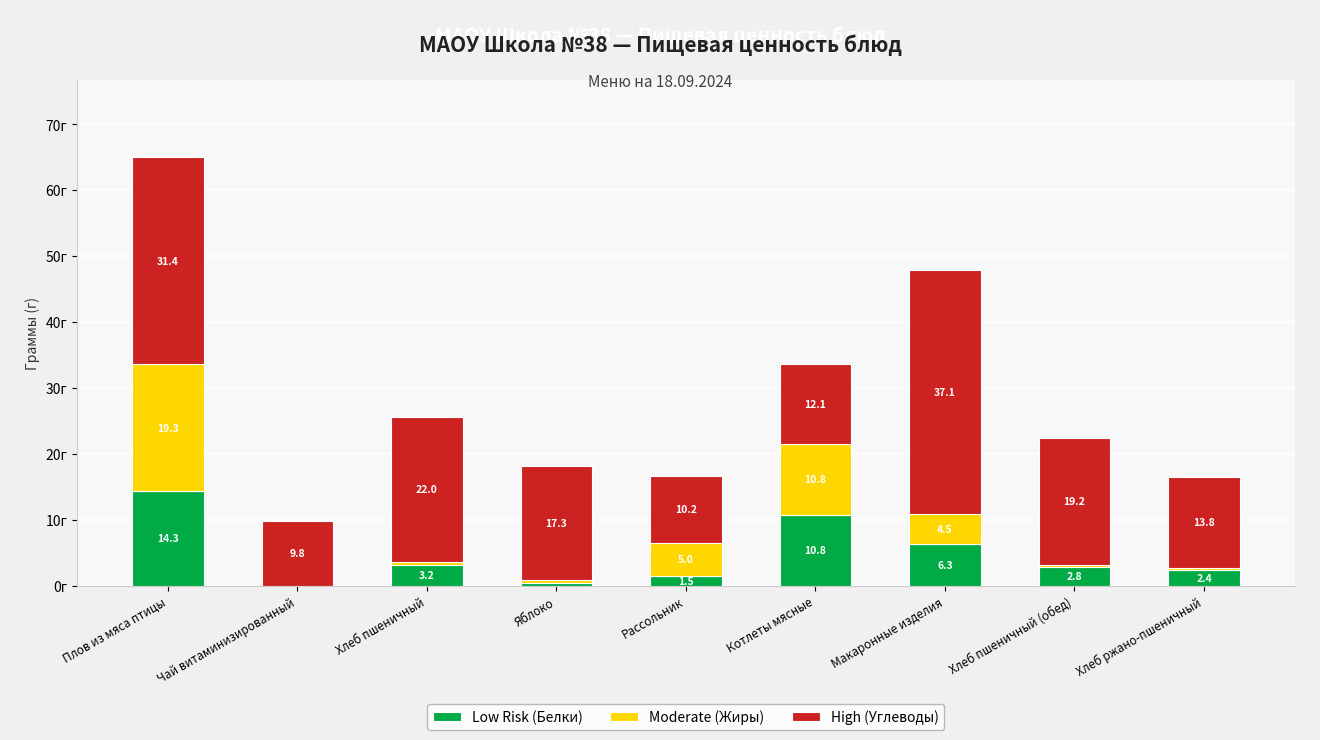

Where does the Low Risk (Белки) series first go above 2?

Плов из мяса птицы